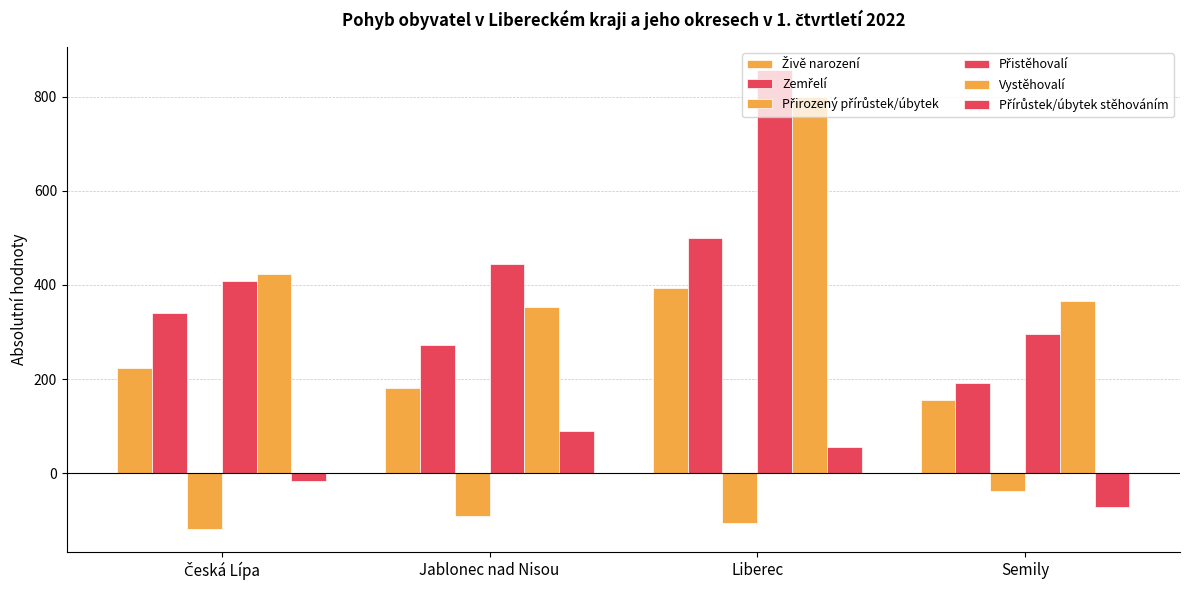

Does the chart contain any negative values?

Yes